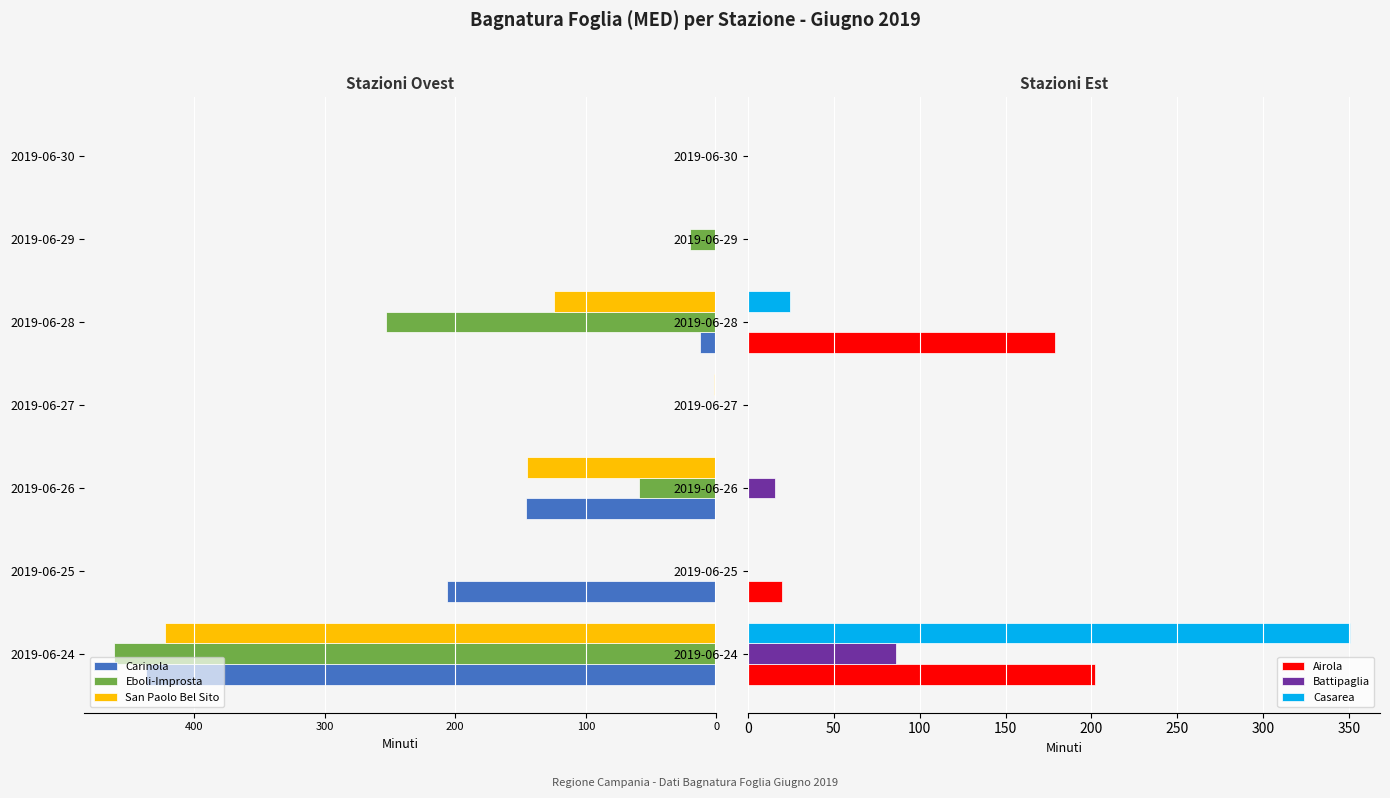

What is the difference between the second highest and minimum values in the Battipaglia series?

15.6